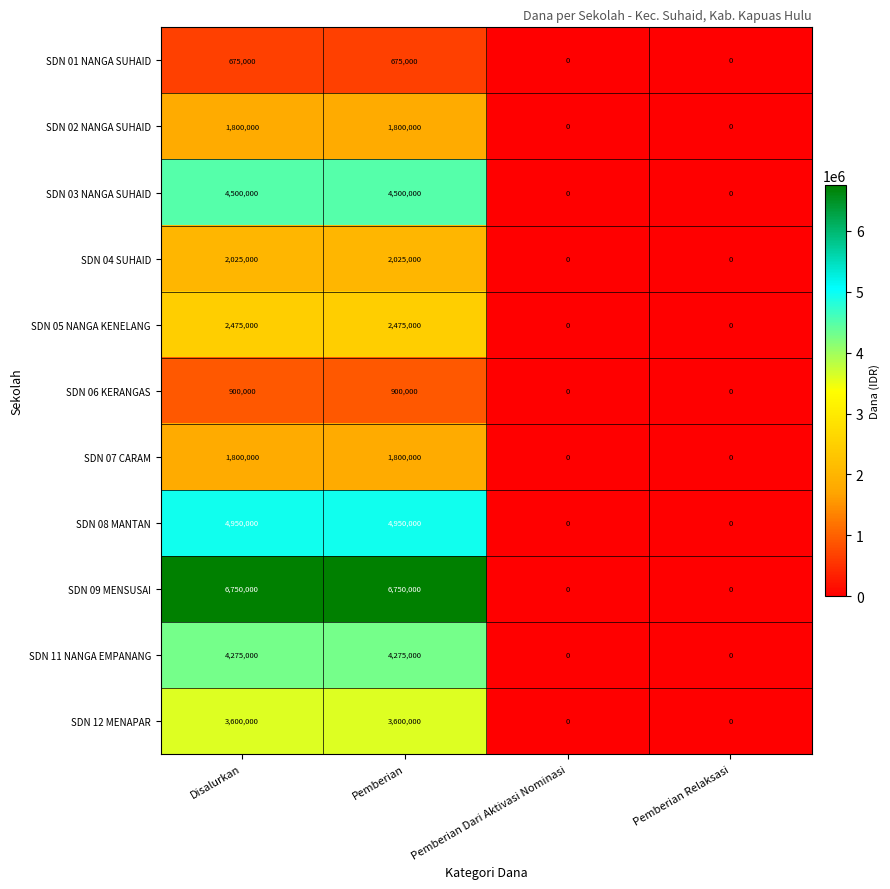

What is the greatest value displayed?

6750000